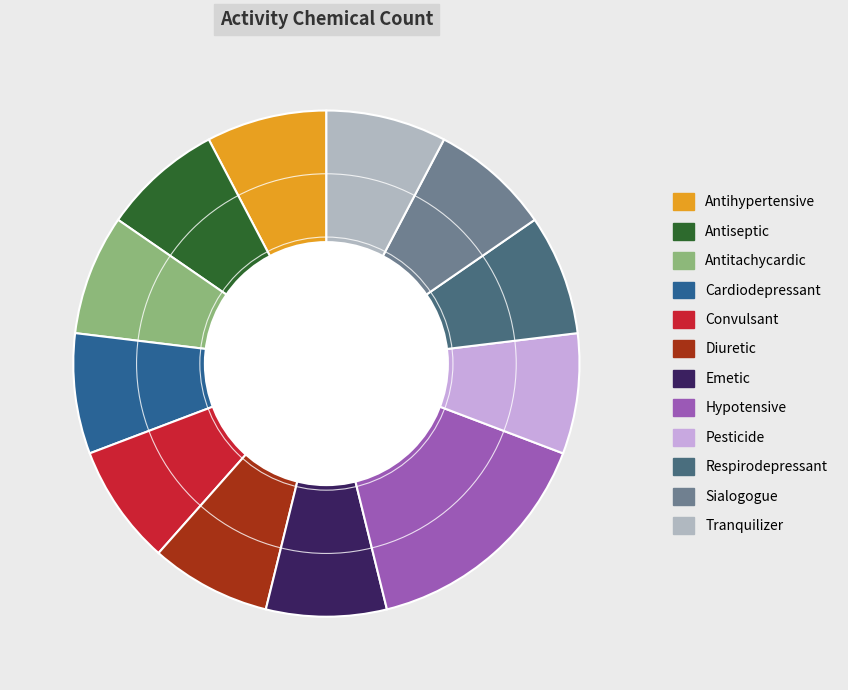

Count the number of slices in the pie.

12